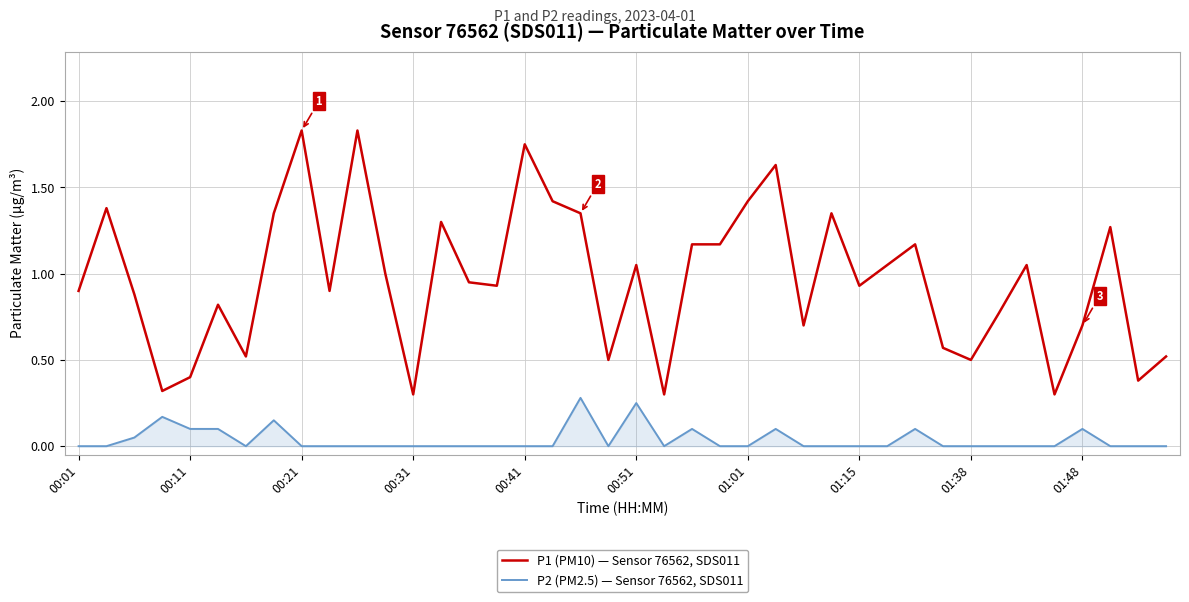

What is the difference between the maximum and minimum values in the P1 (PM10) — Sensor 76562, SDS011 series?

1.5